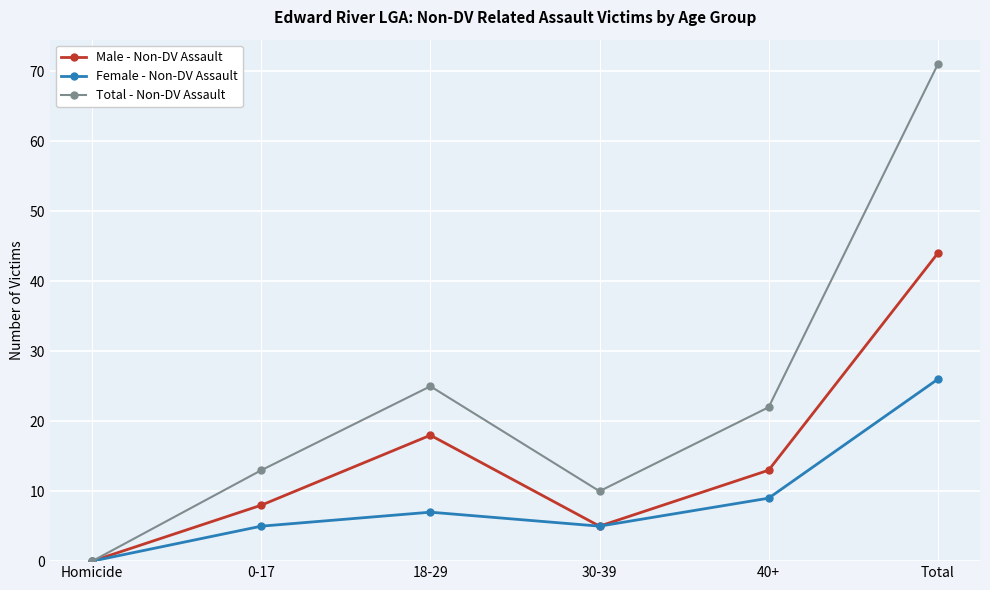

Reading left to right, extract all data points from this chart.

Male - Non-DV Assault: 0	8	18	5	13	44
Female - Non-DV Assault: 0	5	7	5	9	26
Total - Non-DV Assault: 0	13	25	10	22	71